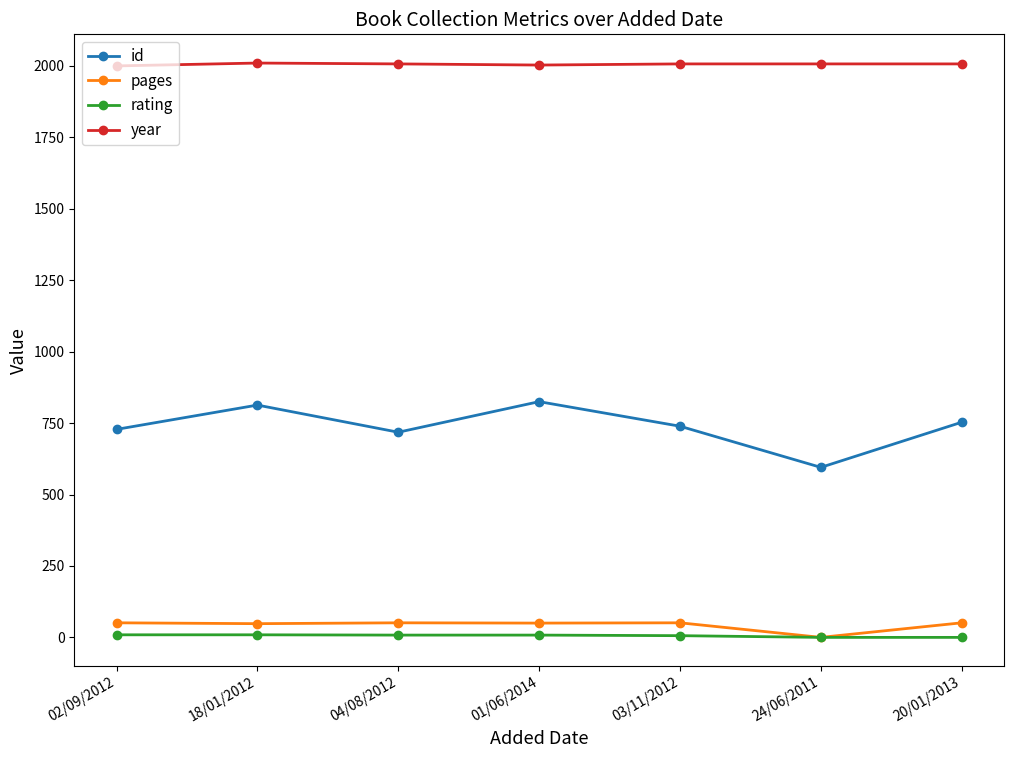

The value of year at 01/06/2014 is 2003. True or false?

True